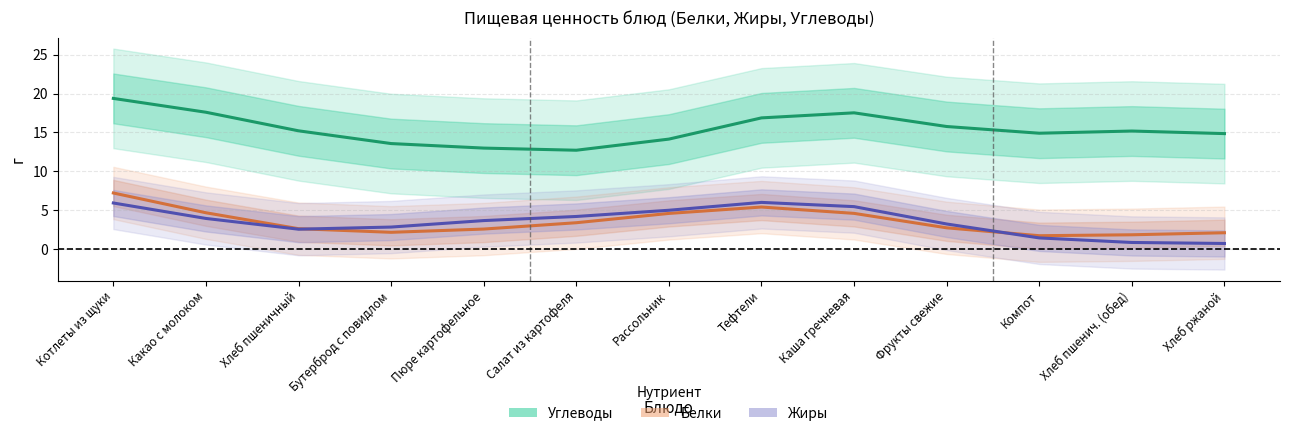

List the series in order of their peak value, lowest first.

Жиры, Белки, Углеводы